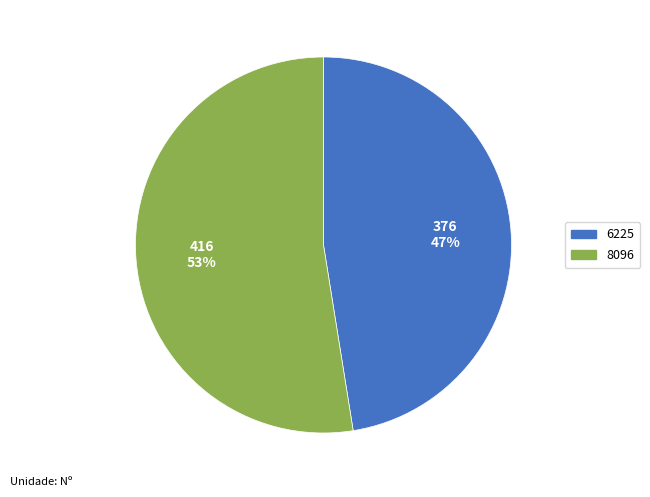

Is there any slice that represents more than half of the pie?

Yes